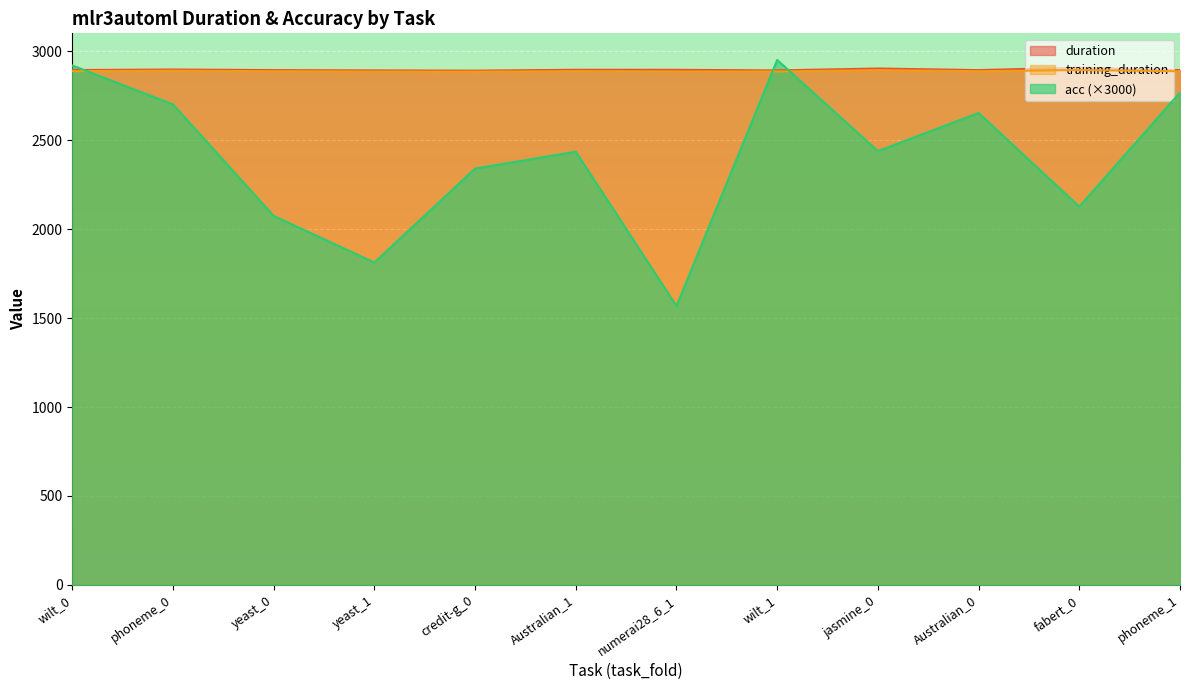

Rank the series at yeast_1 from lowest to highest value.

acc, training_duration, duration